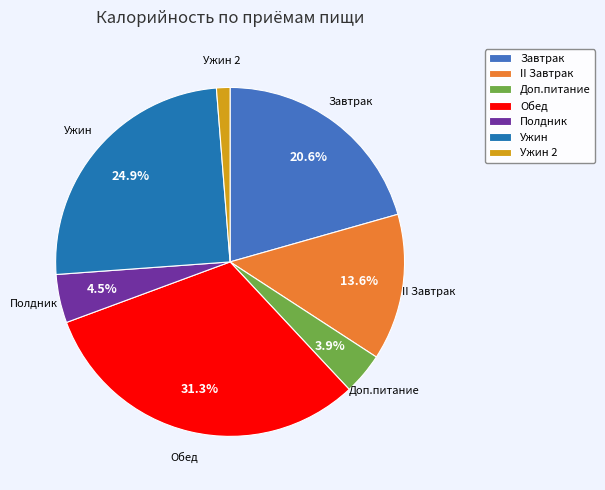

Is there any slice that represents more than half of the pie?

No